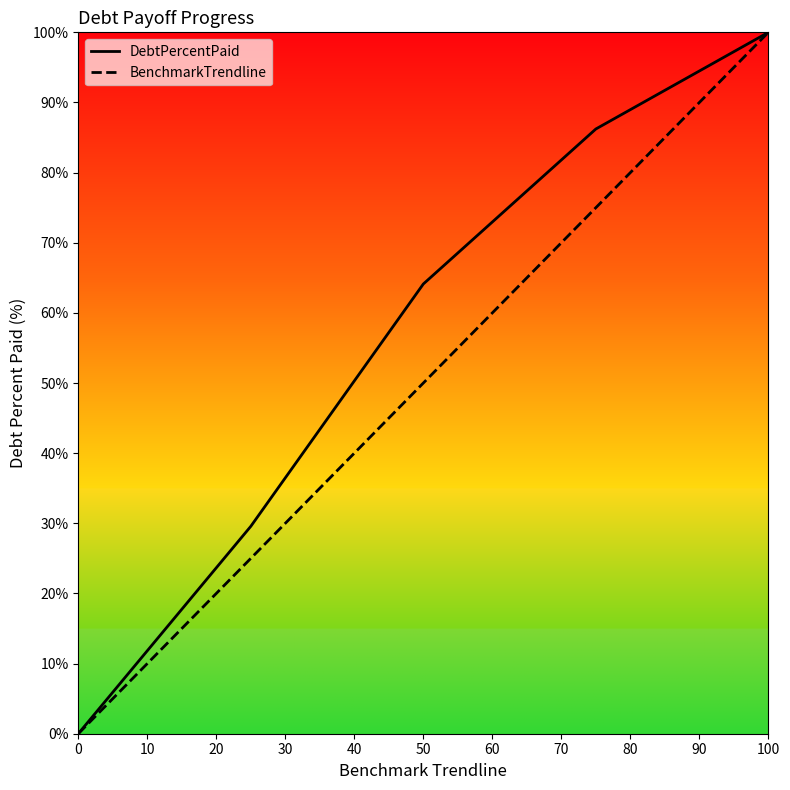

What is the greatest value displayed?

100.0